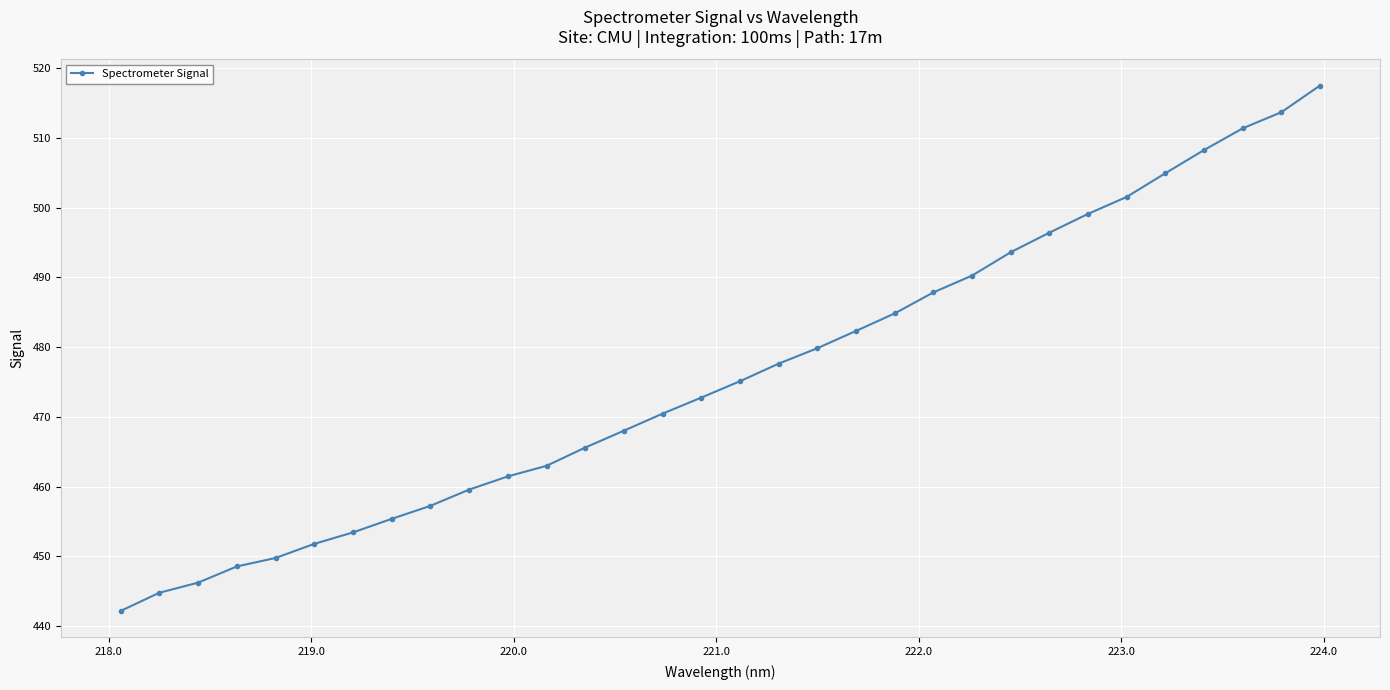

What is the minimum value shown in the chart?

442.2